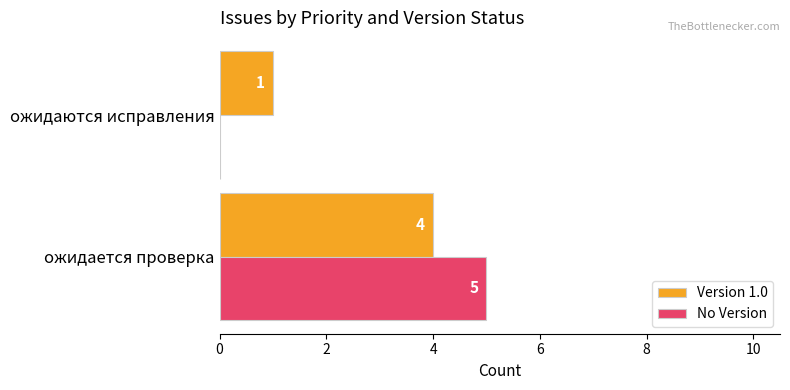

At which label does No Version reach its peak?

ожидается проверка